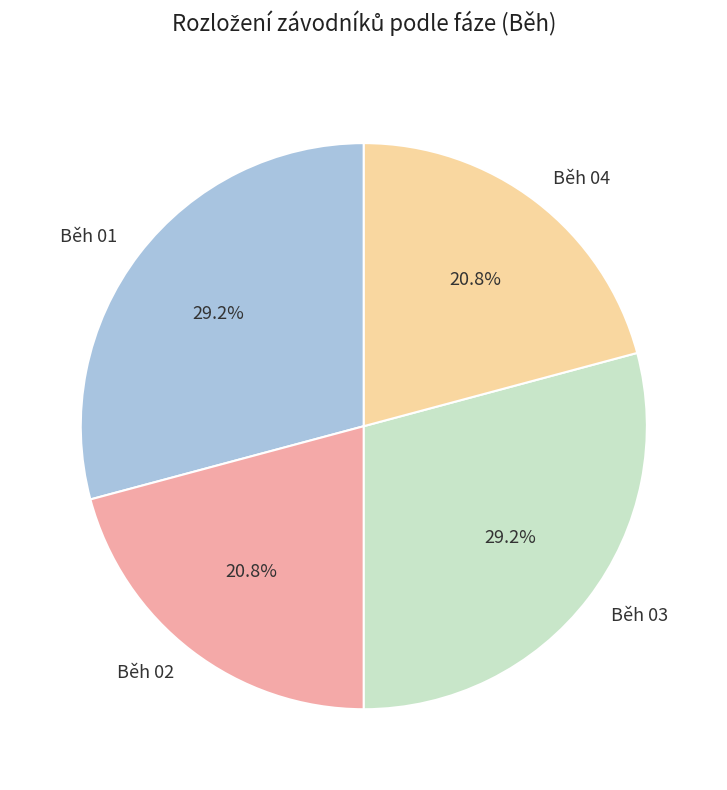

Does Běh 02 represent more than half of the total?

No